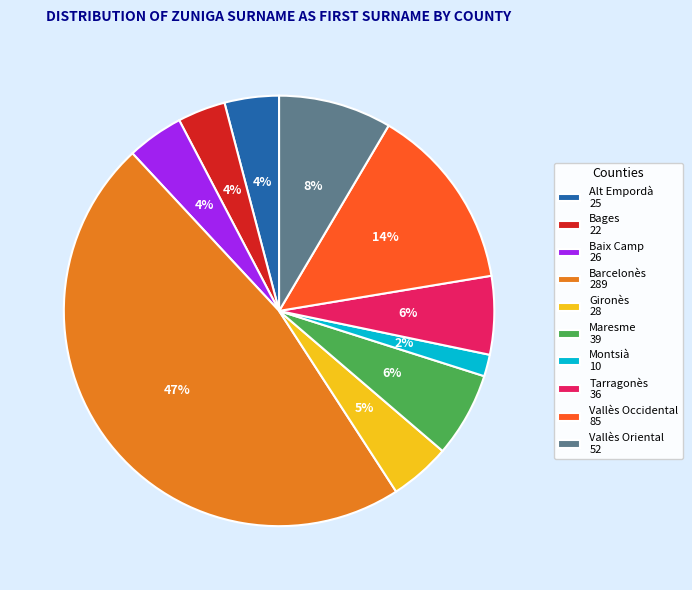

Is the sum of Gironès and Baix Camp greater than half?

No